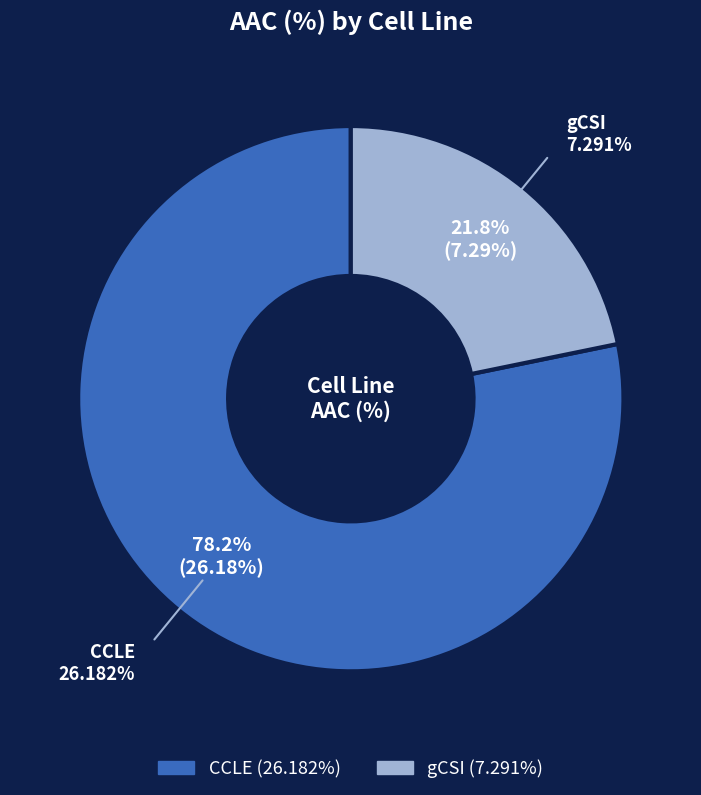

What is the total percentage of CCLE and gCSI?

100.0%